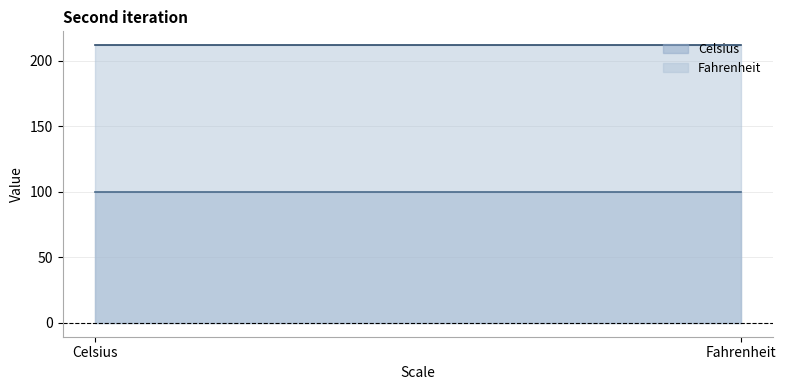

How many categories are shown in the chart?

2